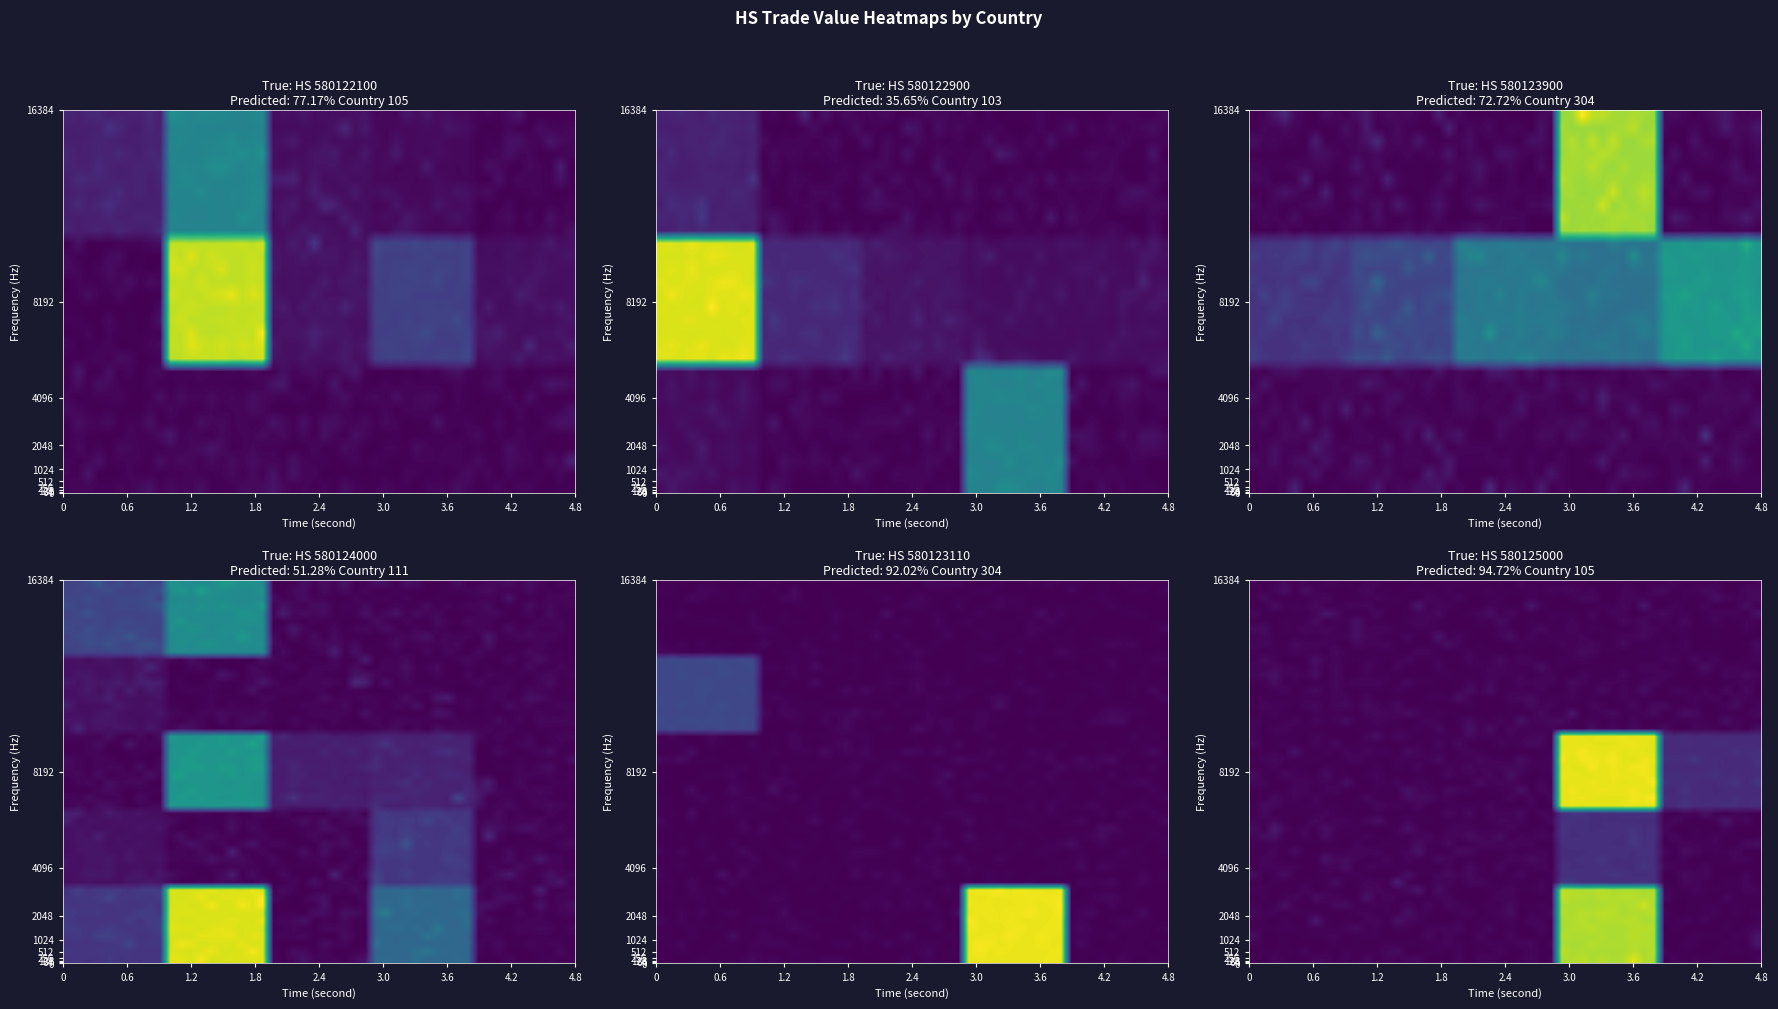

Which series has the largest total across all categories?

580122100